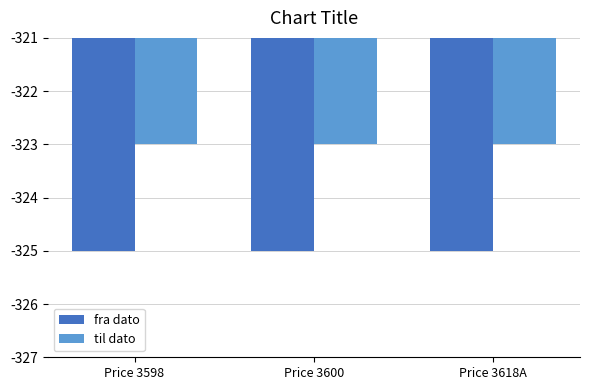

List the series in order of their overall mean, highest first.

til dato, fra dato